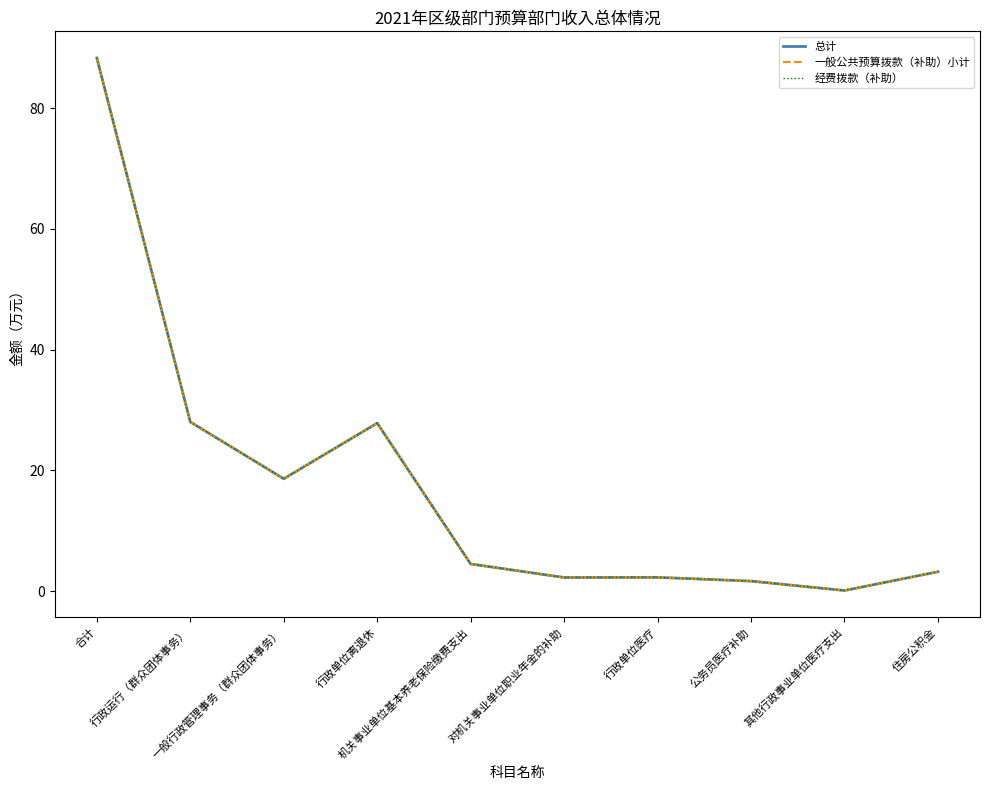

Does the chart display data point markers on the line(s)?

No